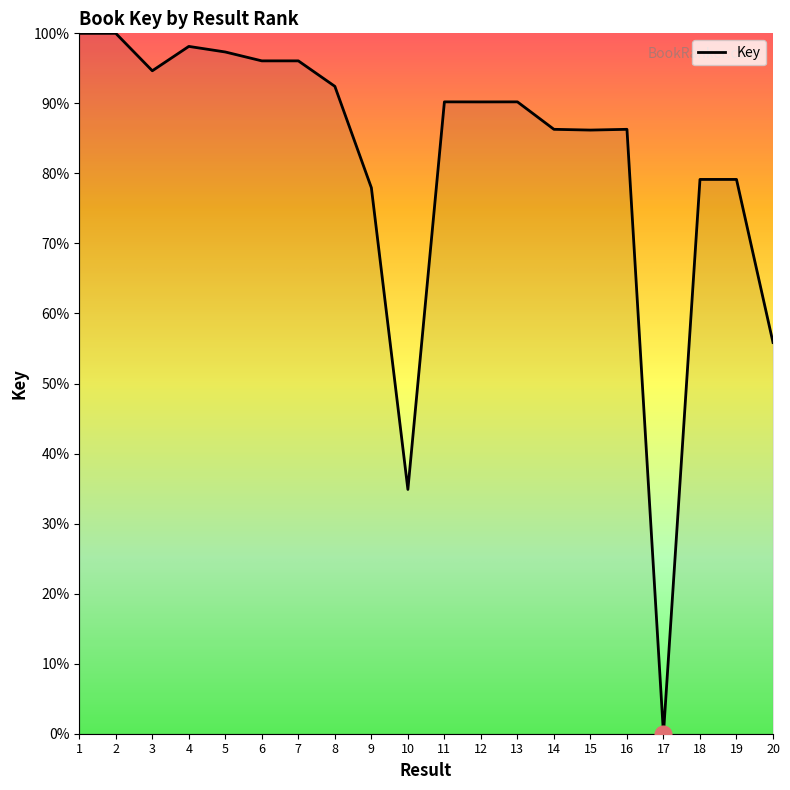

What is the change in value from 2 to 18?

-20.9